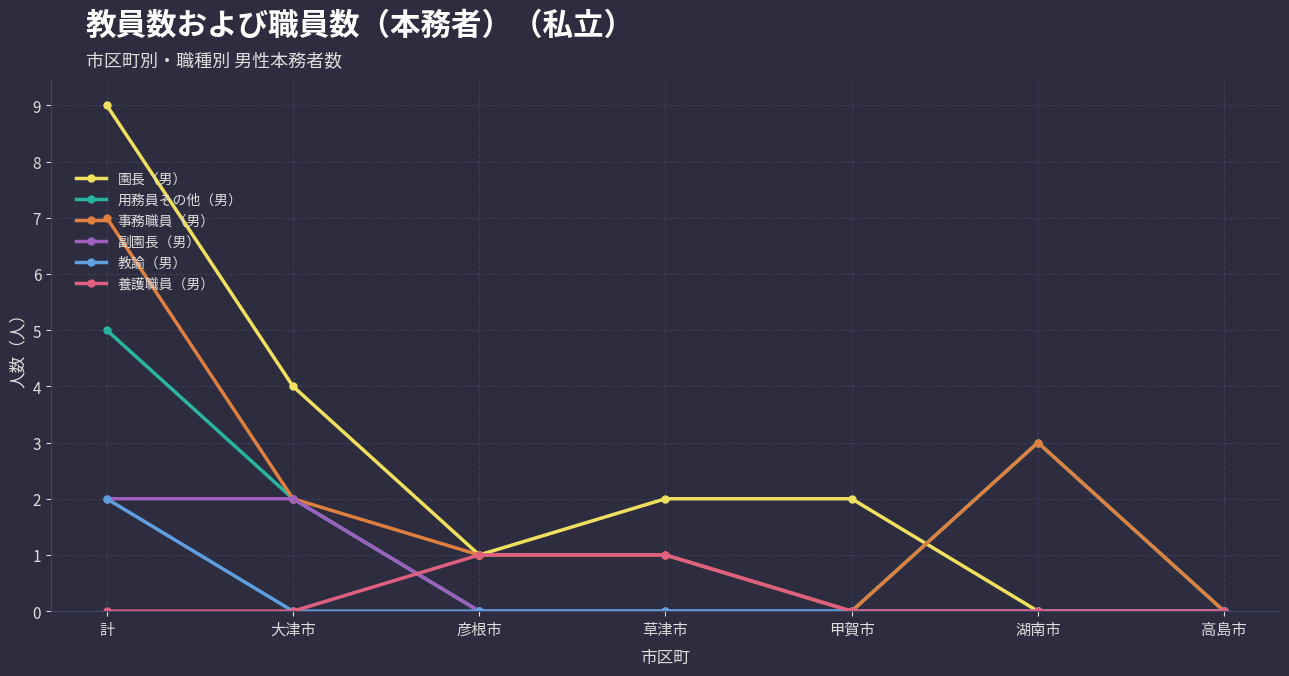

True or false: 教諭（男） has more than 2 points higher than both neighbors.

False